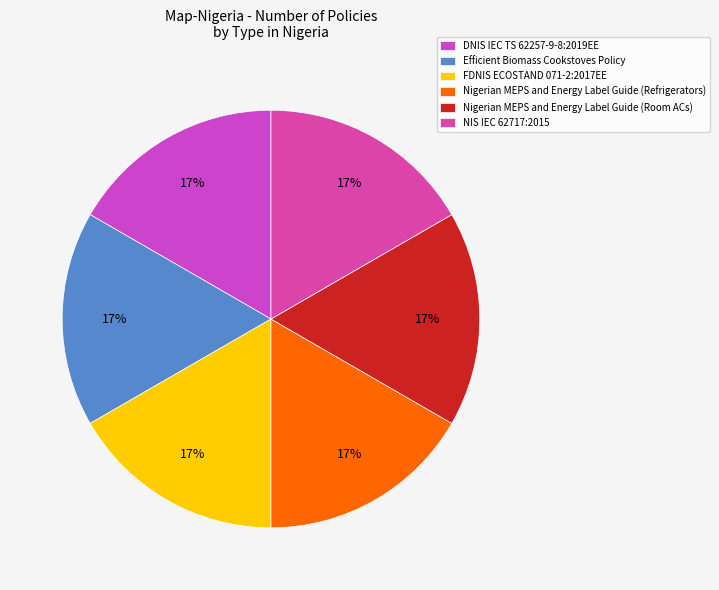

Combined, what portion of the pie is NIS IEC 62717:2015 and Nigerian MEPS and Energy Label Guide (Refrigerators)?

33.3%